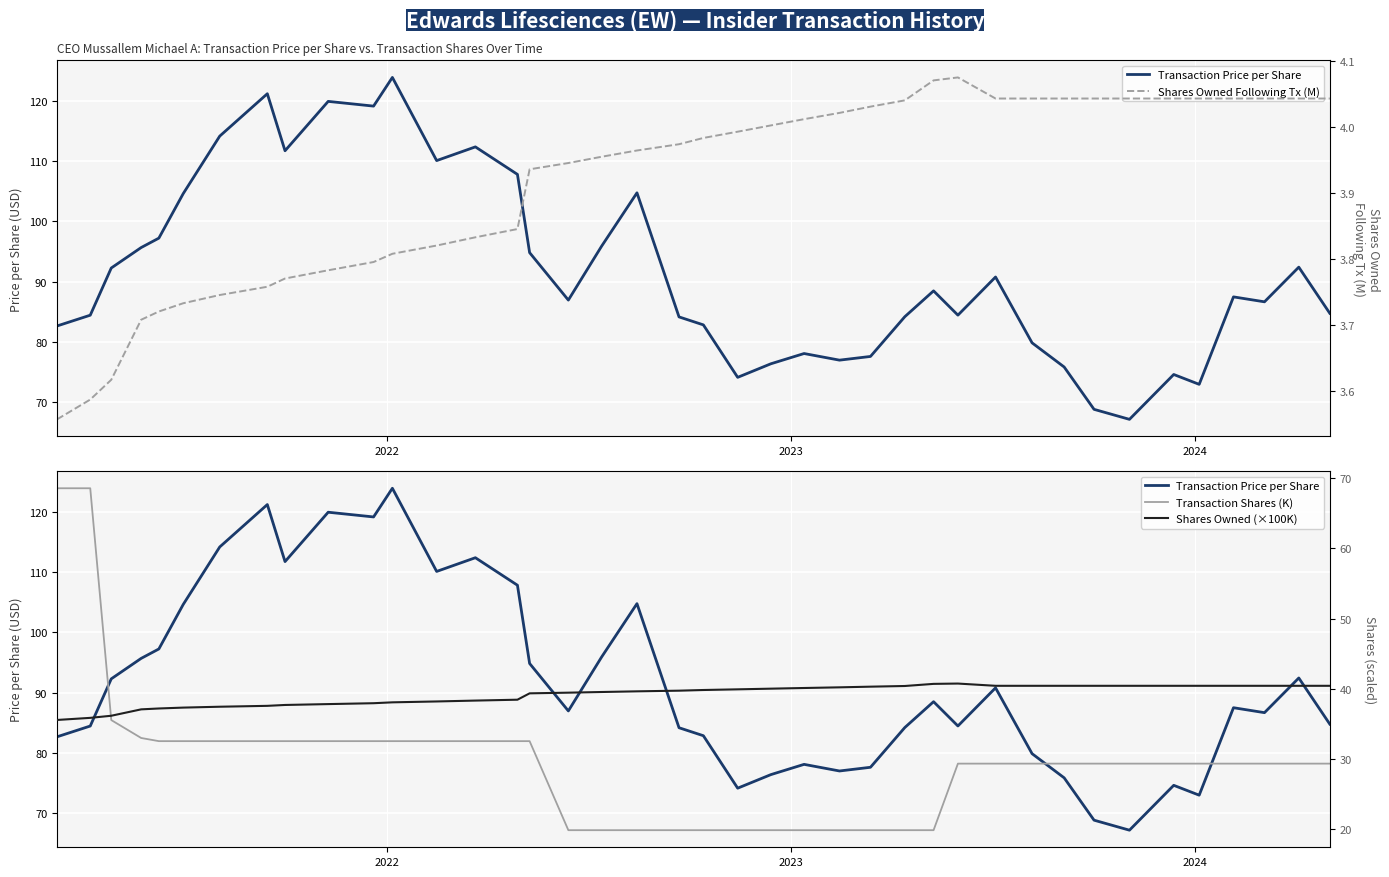

What is the difference between the maximum and minimum values in the Transaction Price per Share series?

56.7